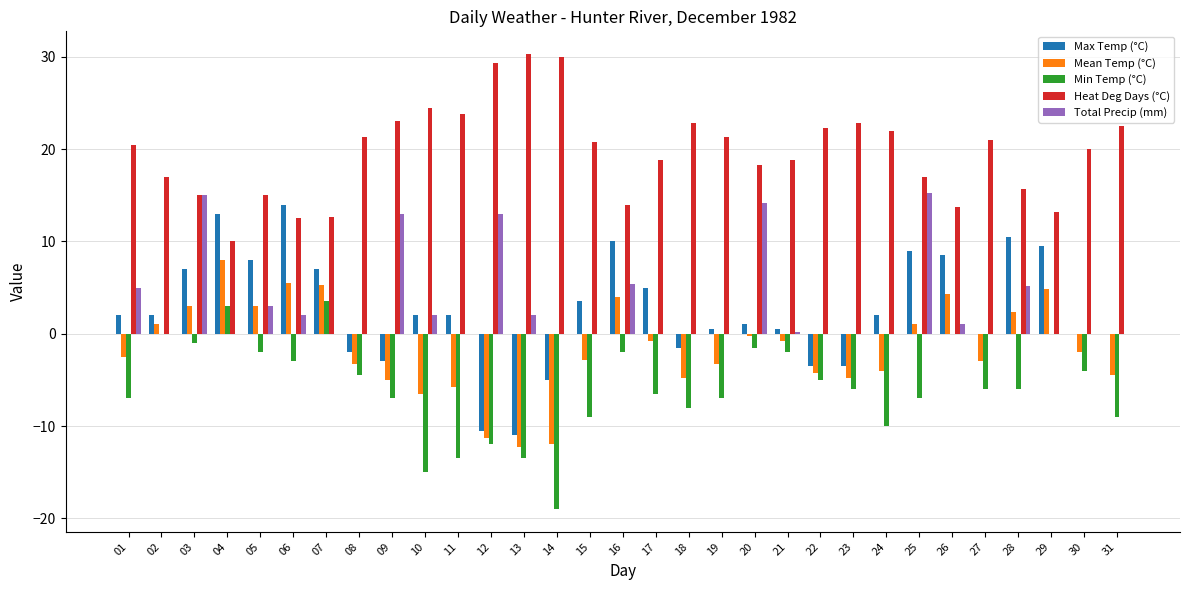

What is the sum of all Max Temp (°C) values?

77.0